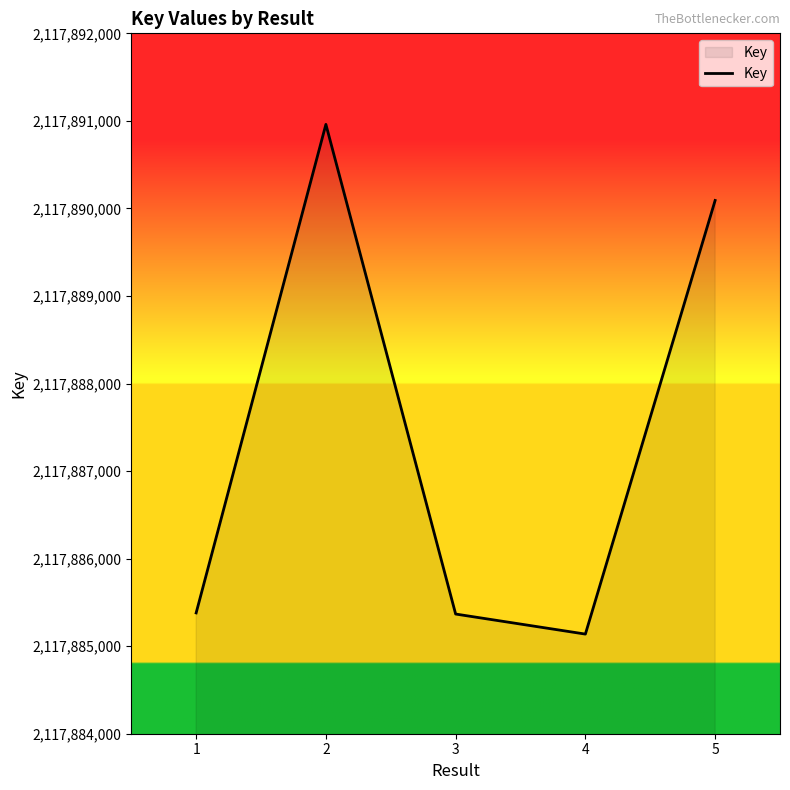

What is the maximum value shown in the chart?

2117890960